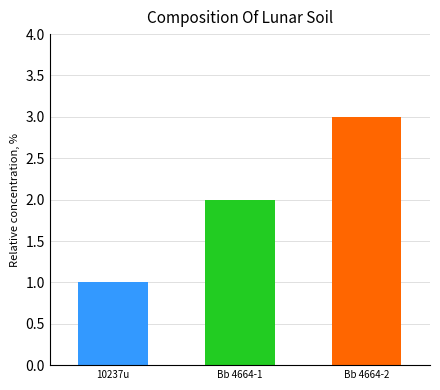

Where is the data nearest to the value 2?

Bb 4664-1